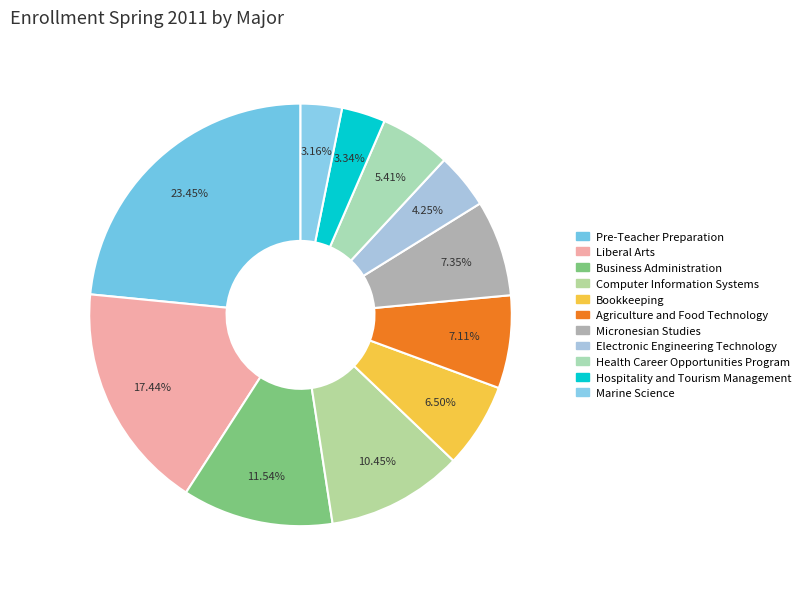

How many slices are in this pie chart?

11